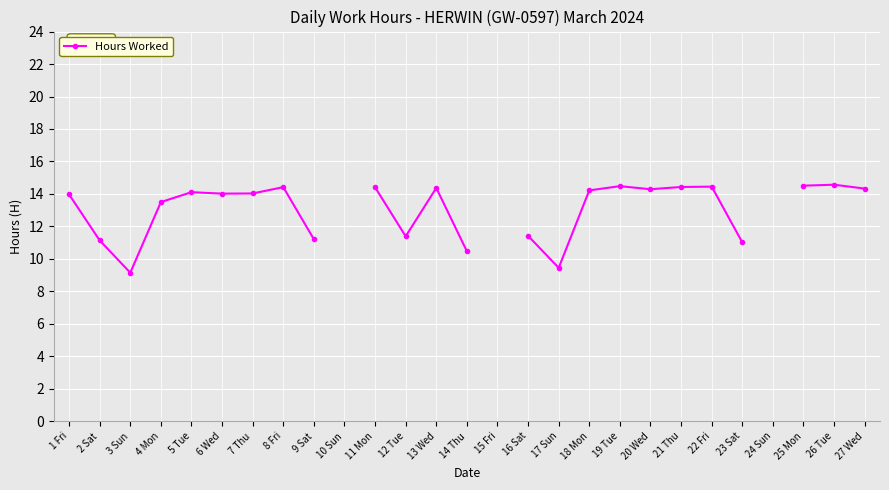

How many values are above zero?

24